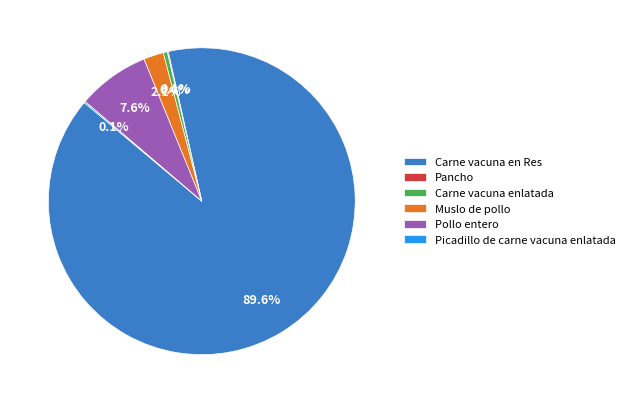

Which slice is the largest?

Carne vacuna en Res